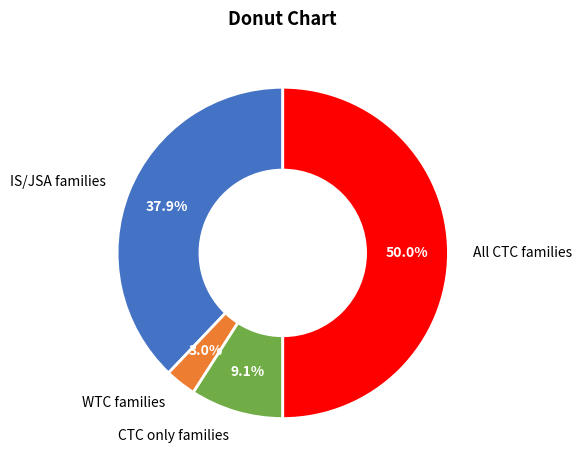

To the nearest percent, what is the average slice percentage?

25%